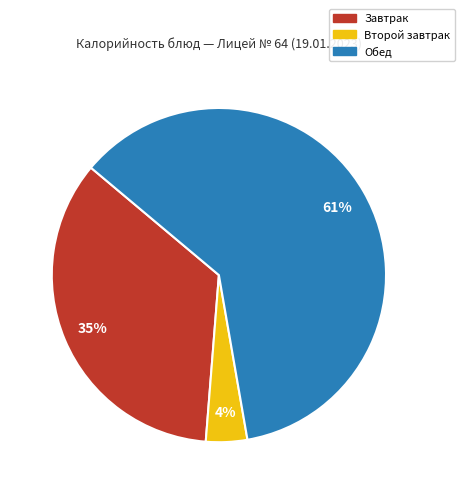

Is there any slice that represents more than half of the pie?

Yes